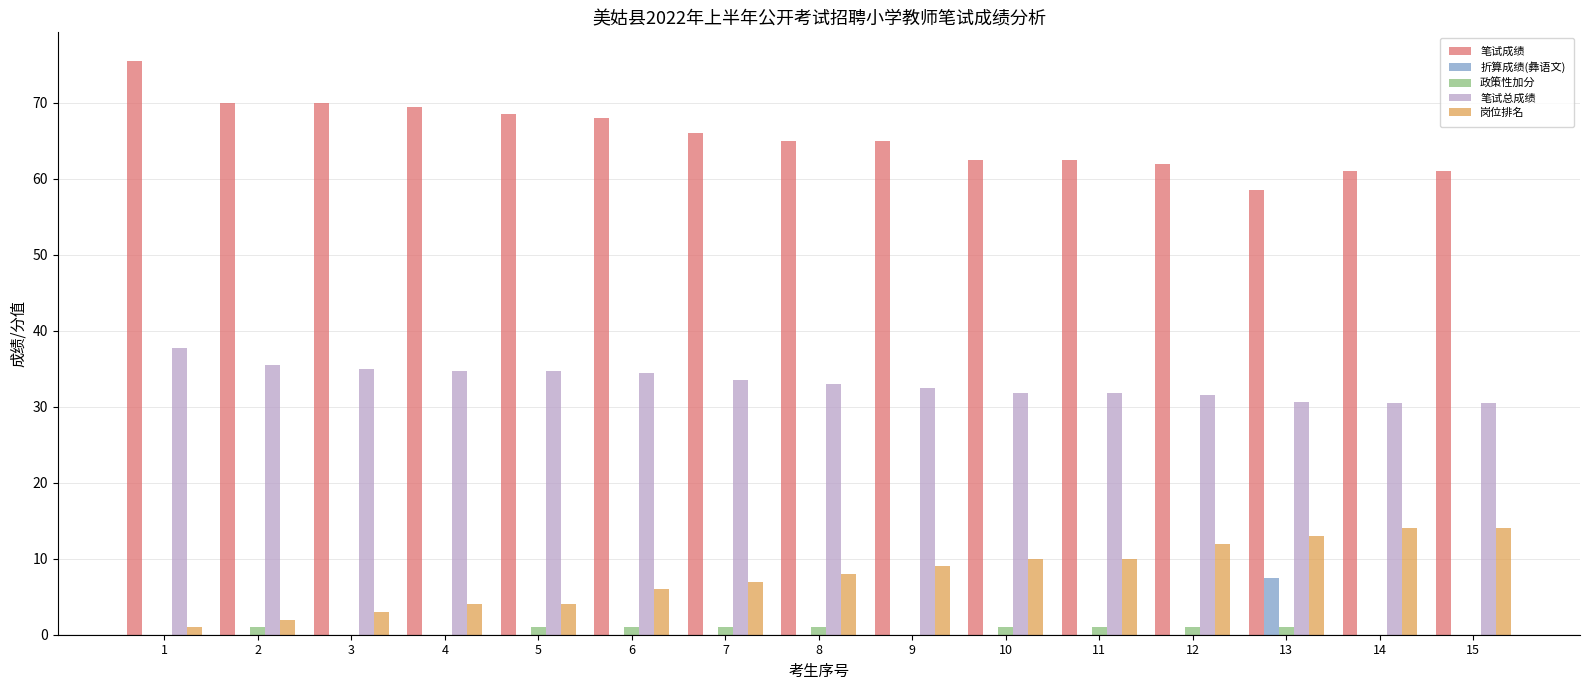

Is it true that 折算成绩(彝语文) equals 0.0 at 12?

True